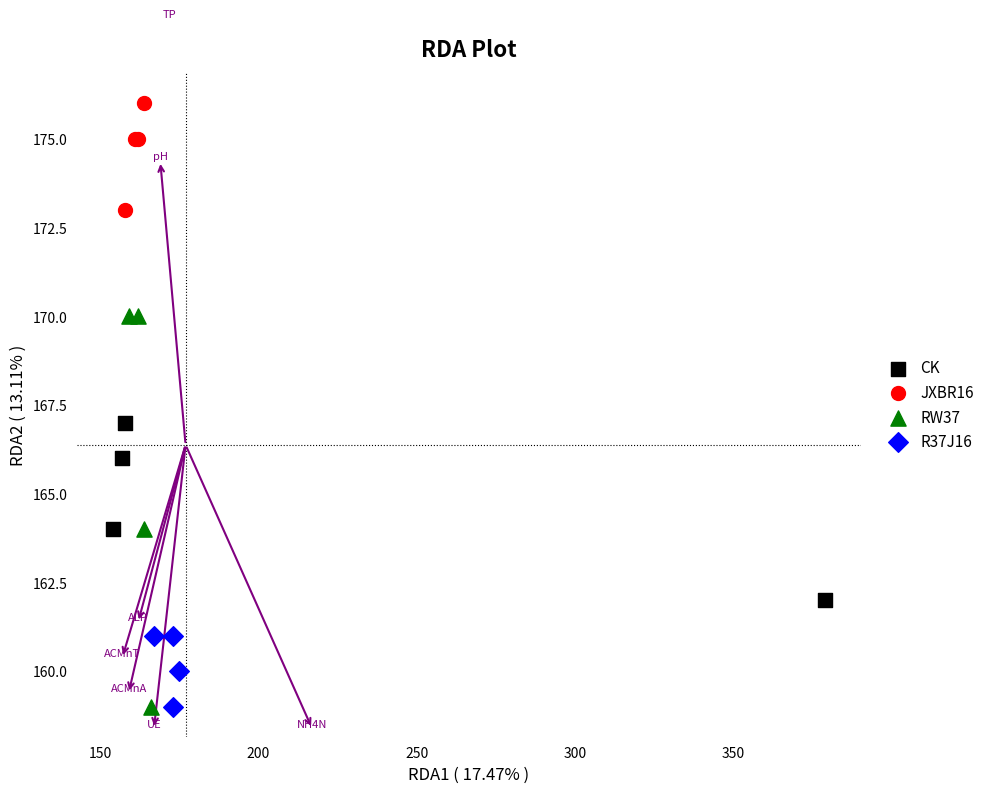

Which series has the widest spread of Y values?

RW37